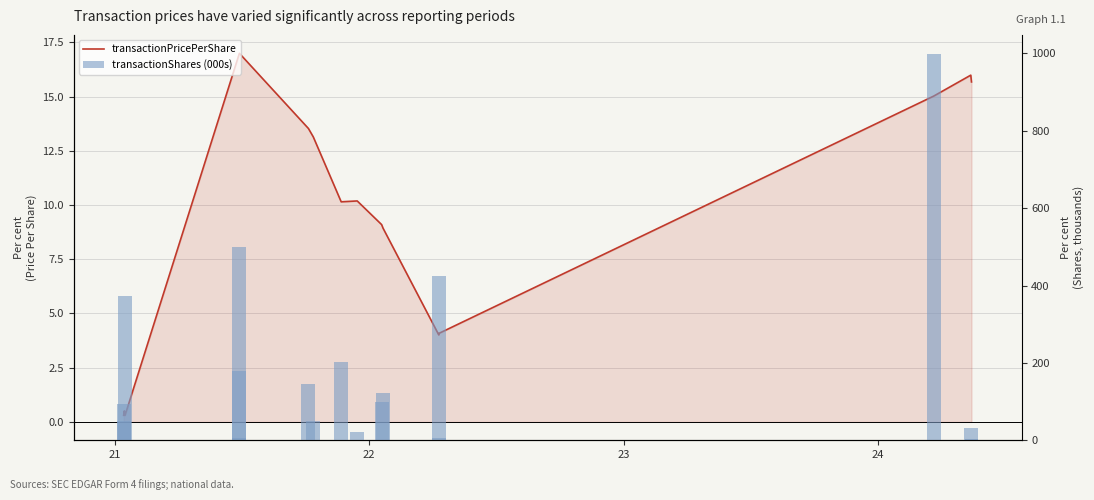

Which series has the largest total across all categories?

transactionShares (000s)